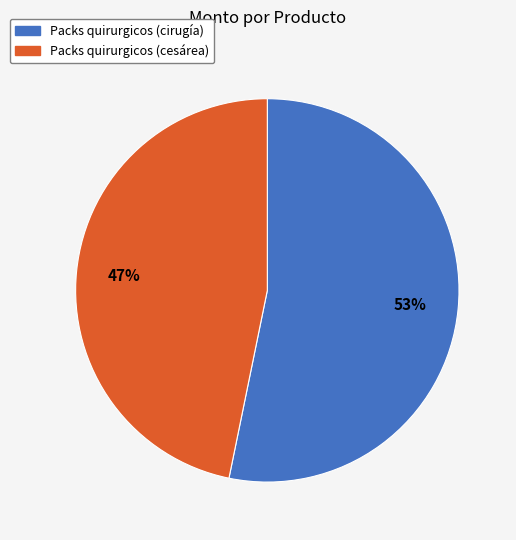

Does Packs quirurgicos (cesárea) account for over 50% of the chart?

No